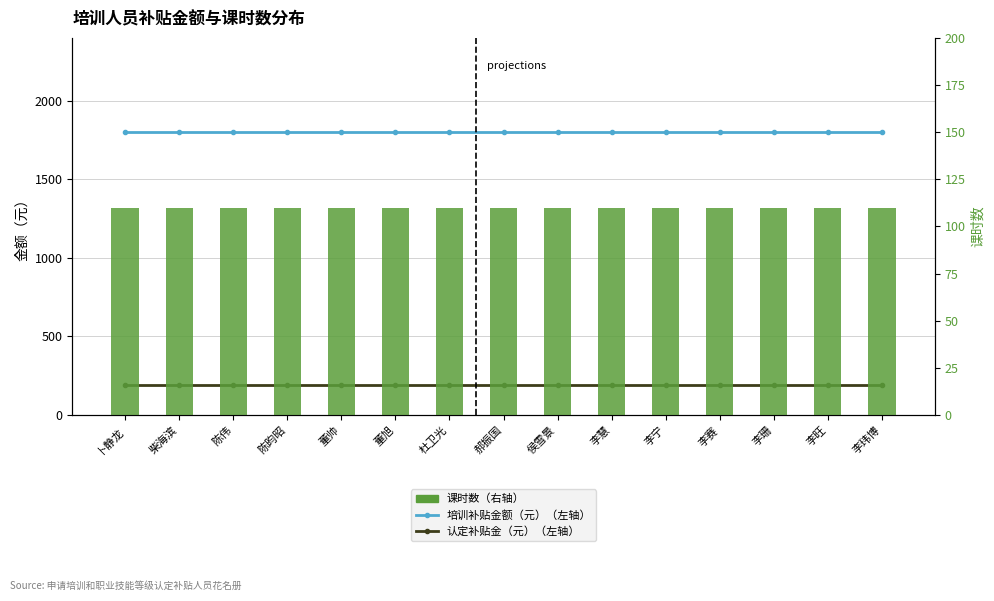

At how many categories does at least one series exceed 1246?

15